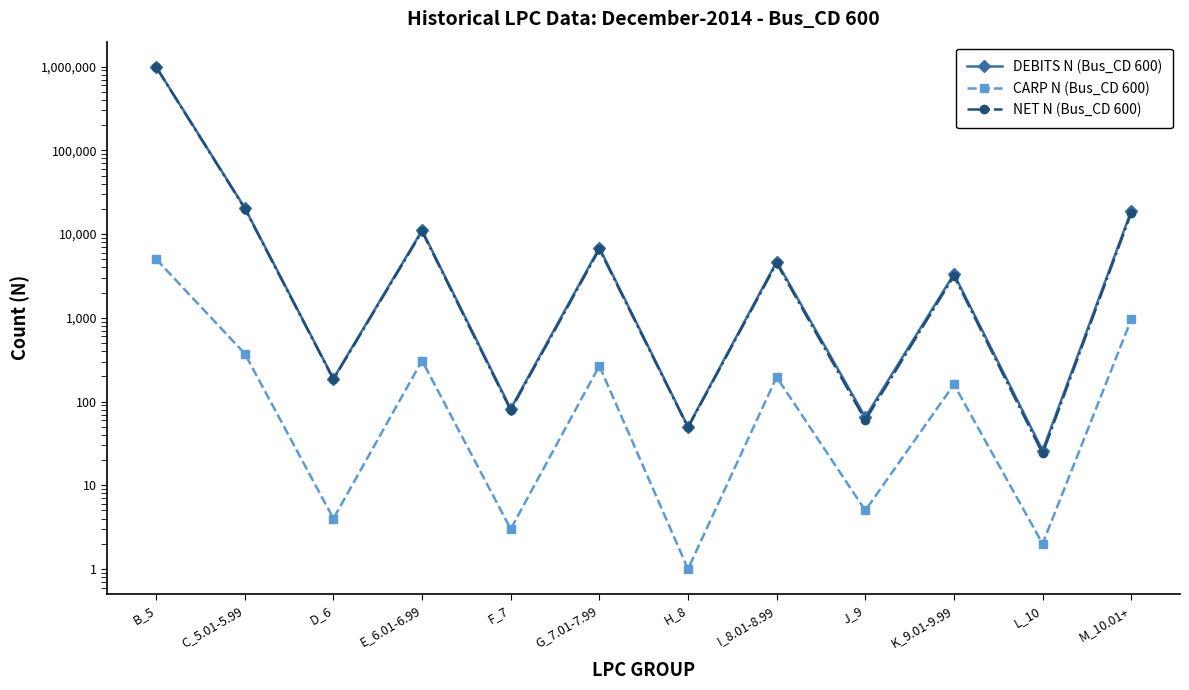

Reading left to right, list all the values displayed in this chart.

DEBITS N (Bus_CD 600): B_5=996846	C_5.01-5.99=20591	D_6=188	E_6.01-6.99=11087	F_7=82	G_7.01-7.99=6866	H_8=50	I_8.01-8.99=4691	J_9=65	K_9.01-9.99=3331	L_10=26	M_10.01+=18904
CARP N (Bus_CD 600): B_5=5022	C_5.01-5.99=374	D_6=4	E_6.01-6.99=308	F_7=3	G_7.01-7.99=267	H_8=1	I_8.01-8.99=196	J_9=5	K_9.01-9.99=160	L_10=2	M_10.01+=955
NET N (Bus_CD 600): B_5=991824	C_5.01-5.99=20217	D_6=184	E_6.01-6.99=10779	F_7=79	G_7.01-7.99=6599	H_8=49	I_8.01-8.99=4495	J_9=60	K_9.01-9.99=3171	L_10=24	M_10.01+=17949